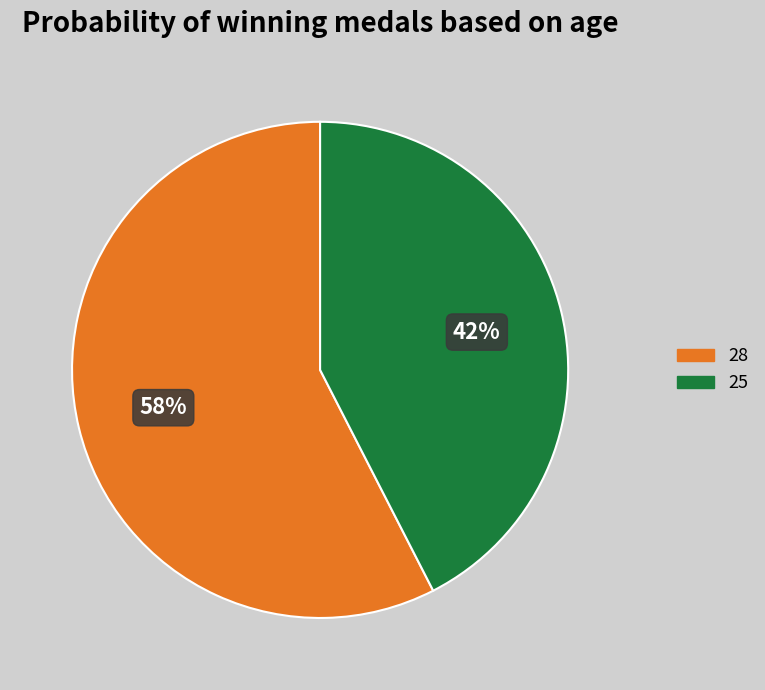

Rank the categories by value from lowest to highest.

25, 28